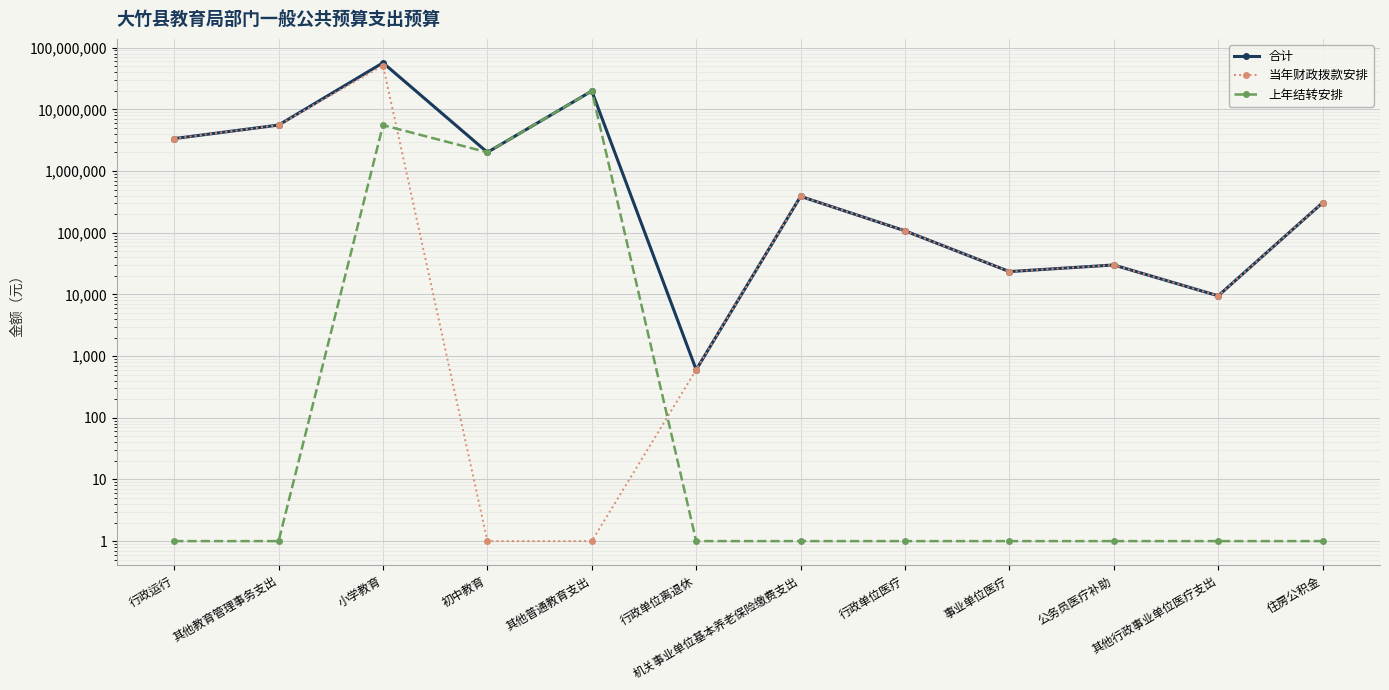

What is the difference between the maximum and minimum values in the 上年结转安排 series?

19824230.6